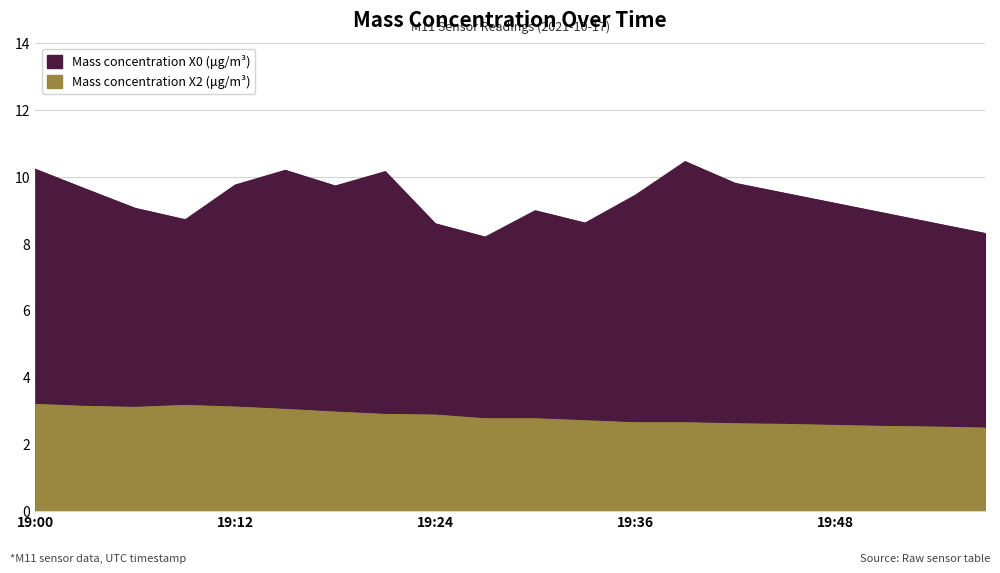

What are all the series names shown in the legend?

Mass concentration X0 (μg/m³), Mass concentration X2 (μg/m³)